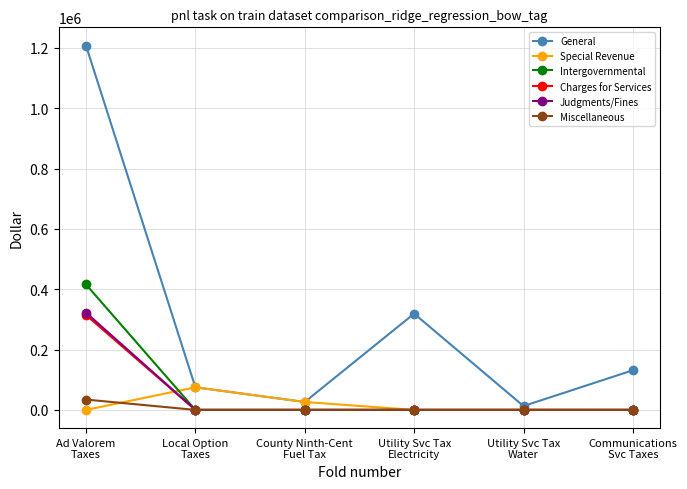

How many lines are shown in the chart?

6